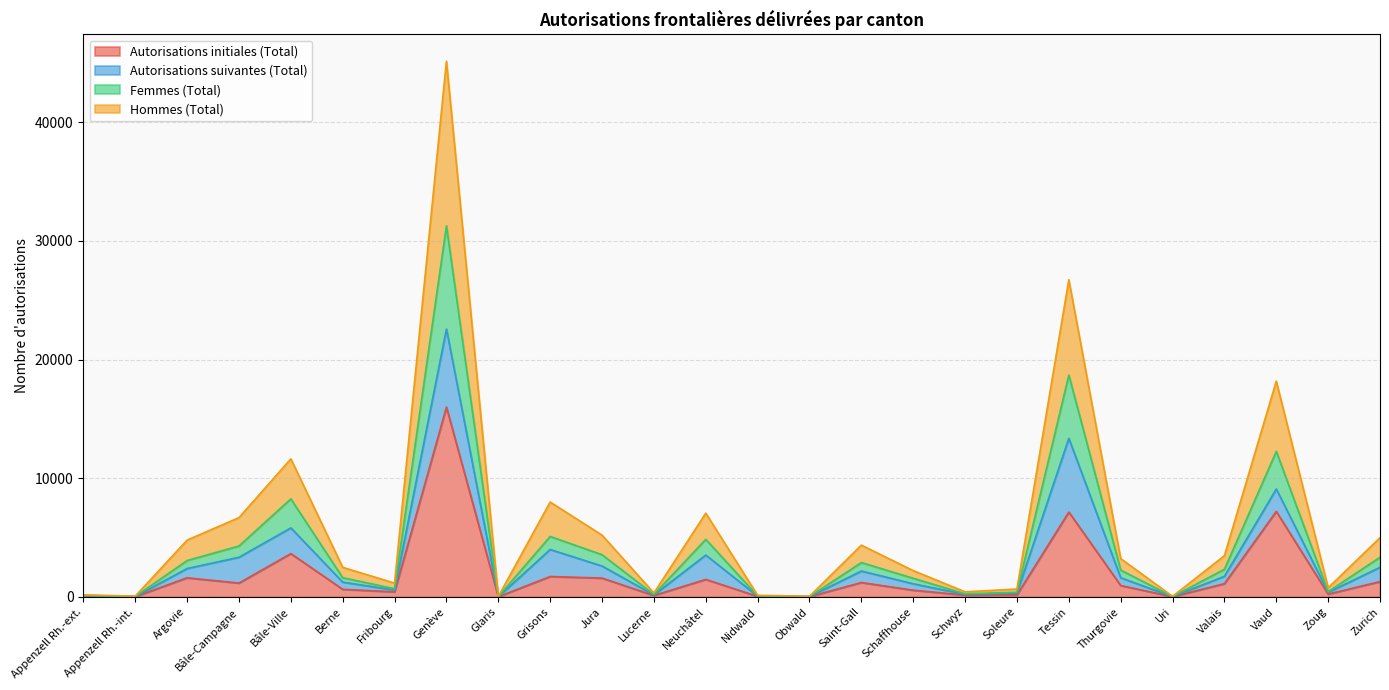

Read the Hommes (Total) value at Lucerne, to the nearest 100.

200